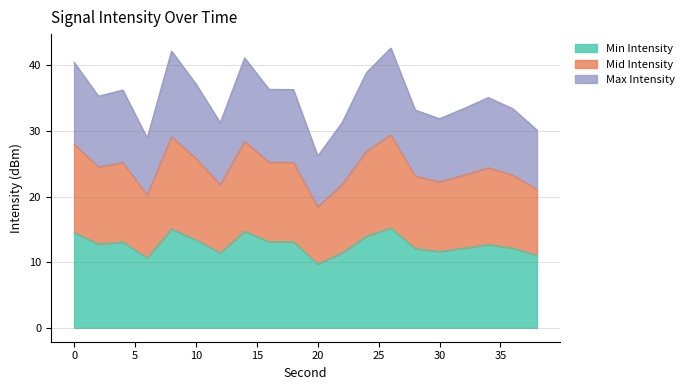

What is the average value of the Min Intensity series?

12.7